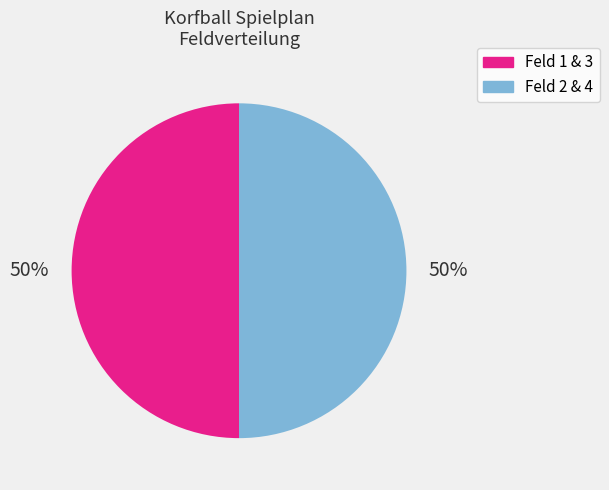

To the nearest percent, what is the average slice percentage?

50%